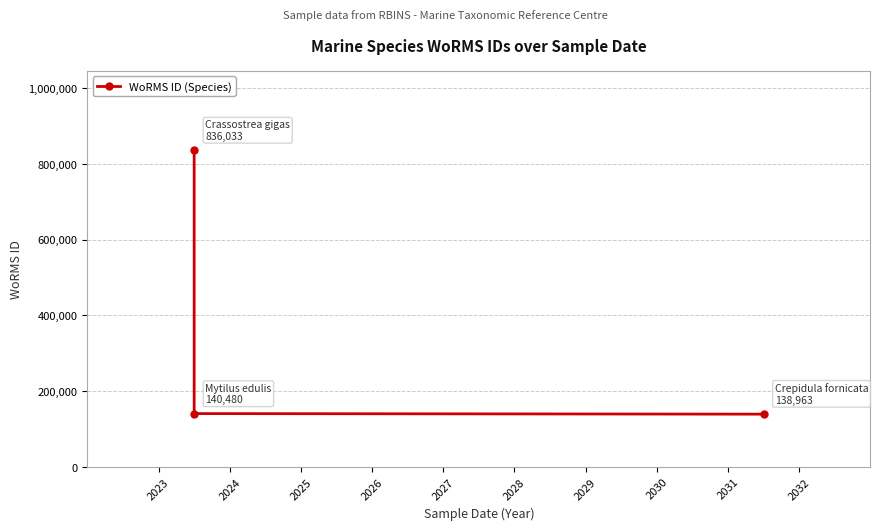

Read the value at 2025, to the nearest 100.

139000